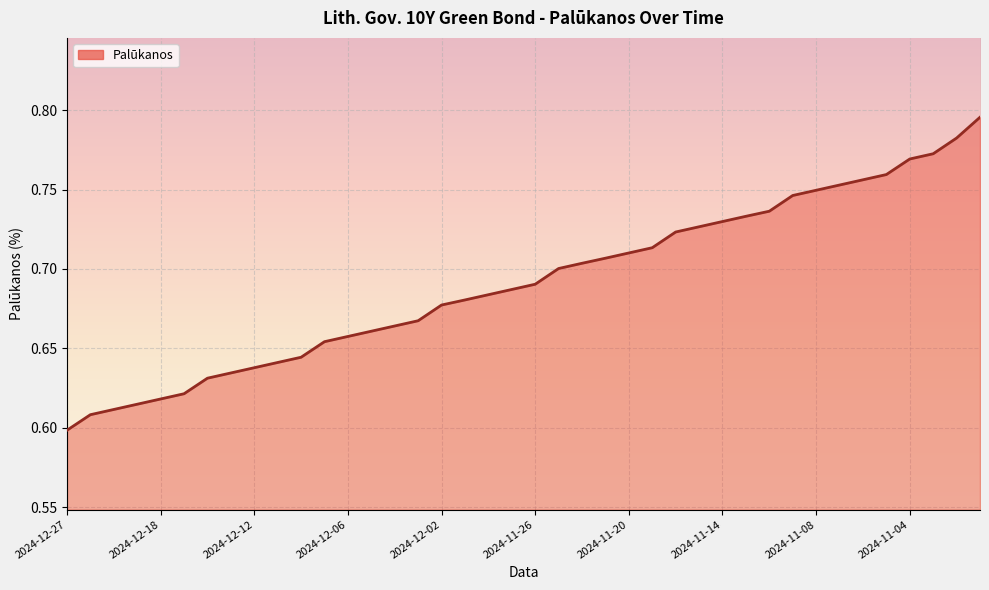

Where is the data nearest to the value 0?

2024-12-27